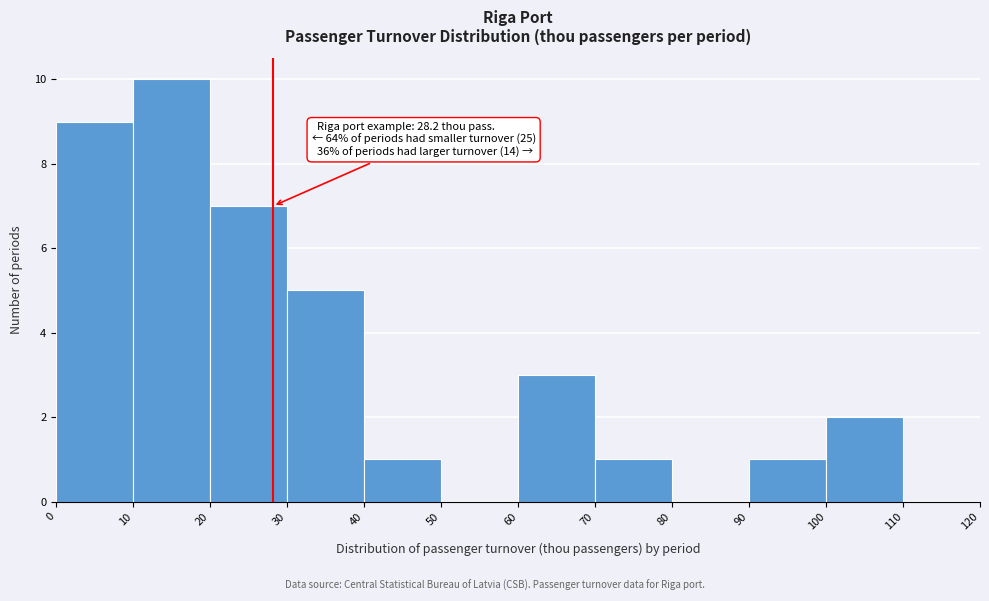

Over which range of the x-axis is the bar tallest?

10 to 20